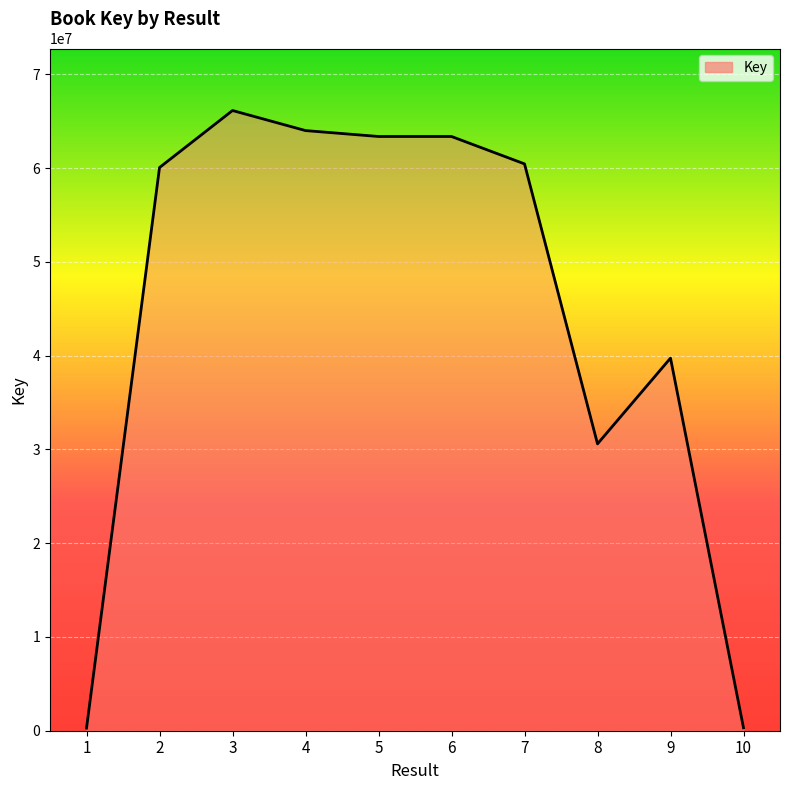

What is the greatest value displayed?

66152997